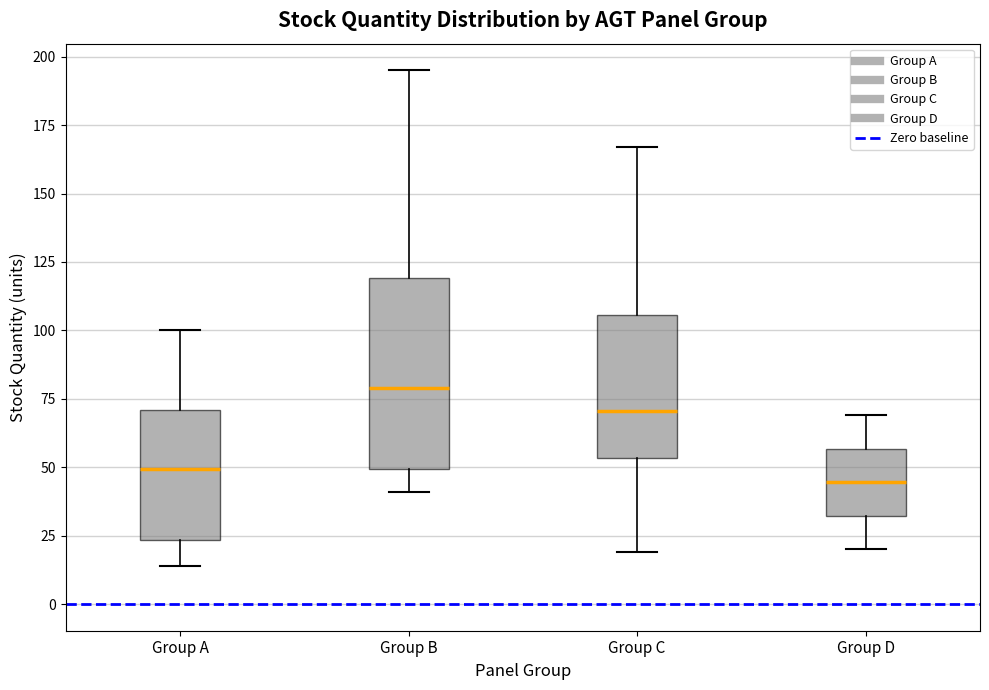

Reading left to right, read every box against the y-axis: the position of its median line, the range the box covers, and the ends of its whiskers. The values are not printed on the chart, so give them approximately, as read against the axis.

Group A: median 50, box 25 to 70, whiskers 15 to 100
Group B: median 80, box 50 to 120, whiskers 40 to 195
Group C: median 70, box 55 to 105, whiskers 20 to 165
Group D: median 45, box 30 to 55, whiskers 20 to 70